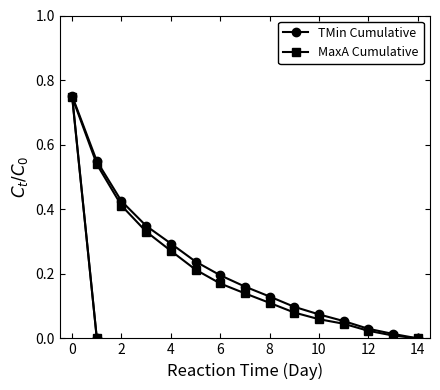

True or false: MaxA Cumulative and TMin Cumulative cross at least once.

False